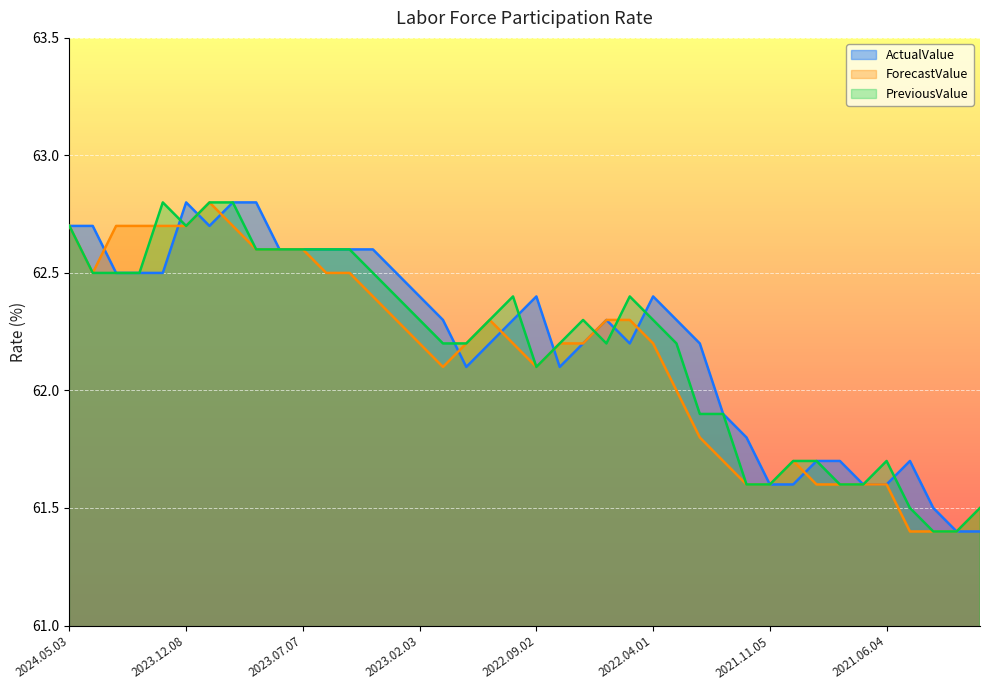

What is the approximate value of ForecastValue at 2024.02.02?

62.7